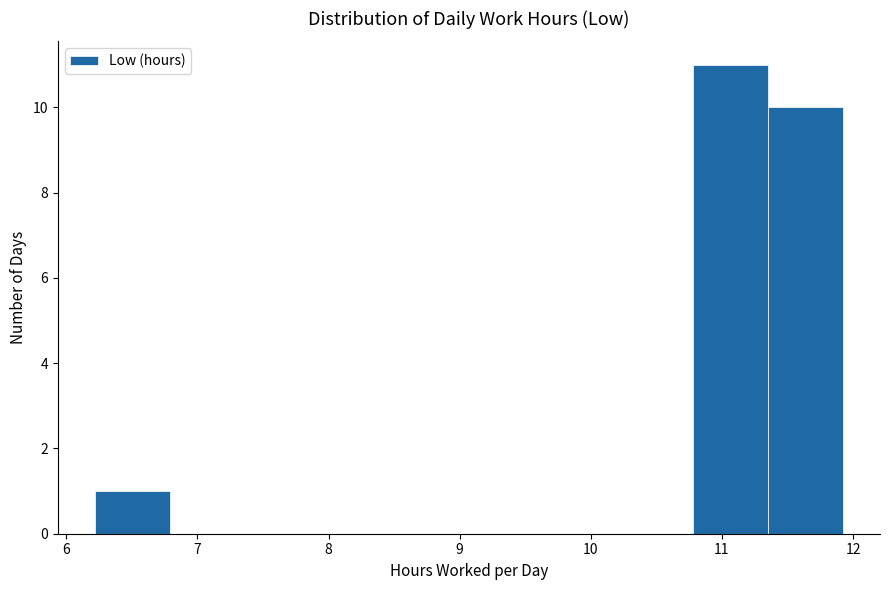

What is the height of the bar covering 10.78 to 11.35 on the x-axis? Neither the bar edges nor the heights are printed on the chart, so give them approximately, as read against the axes.

11